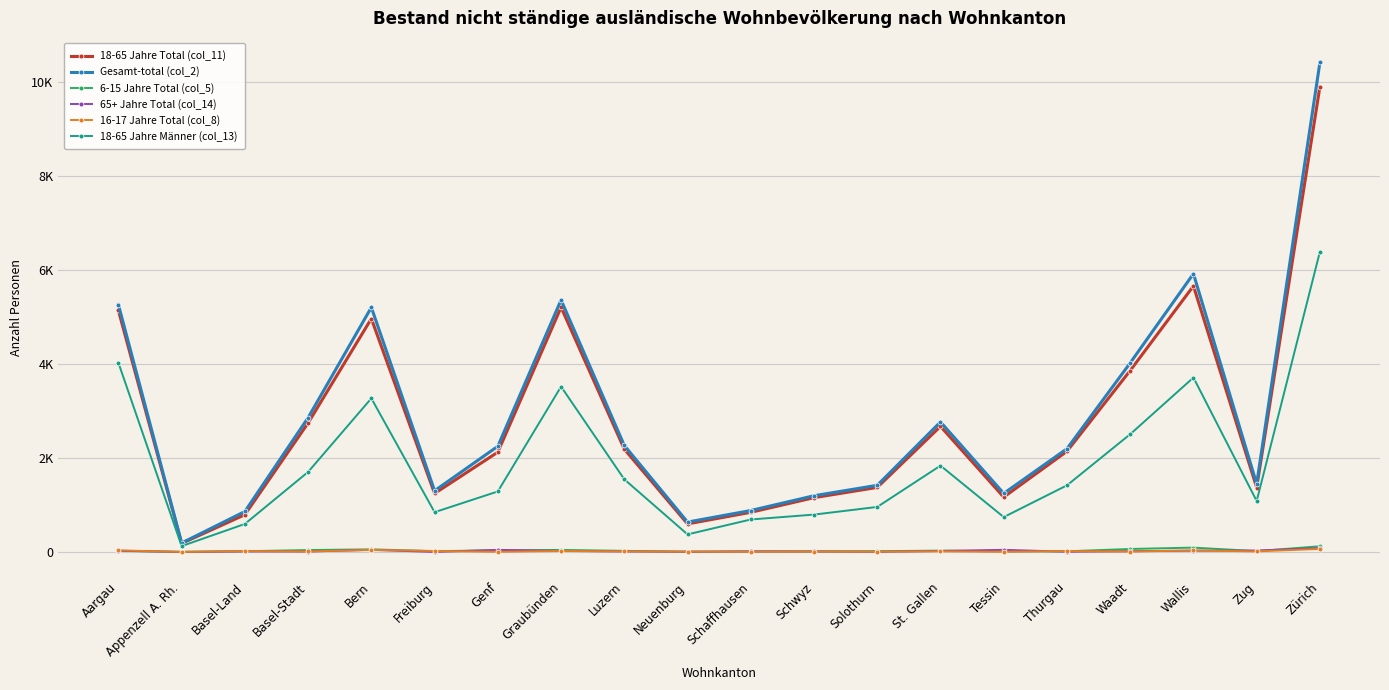

Count the number of categories in the chart.

20